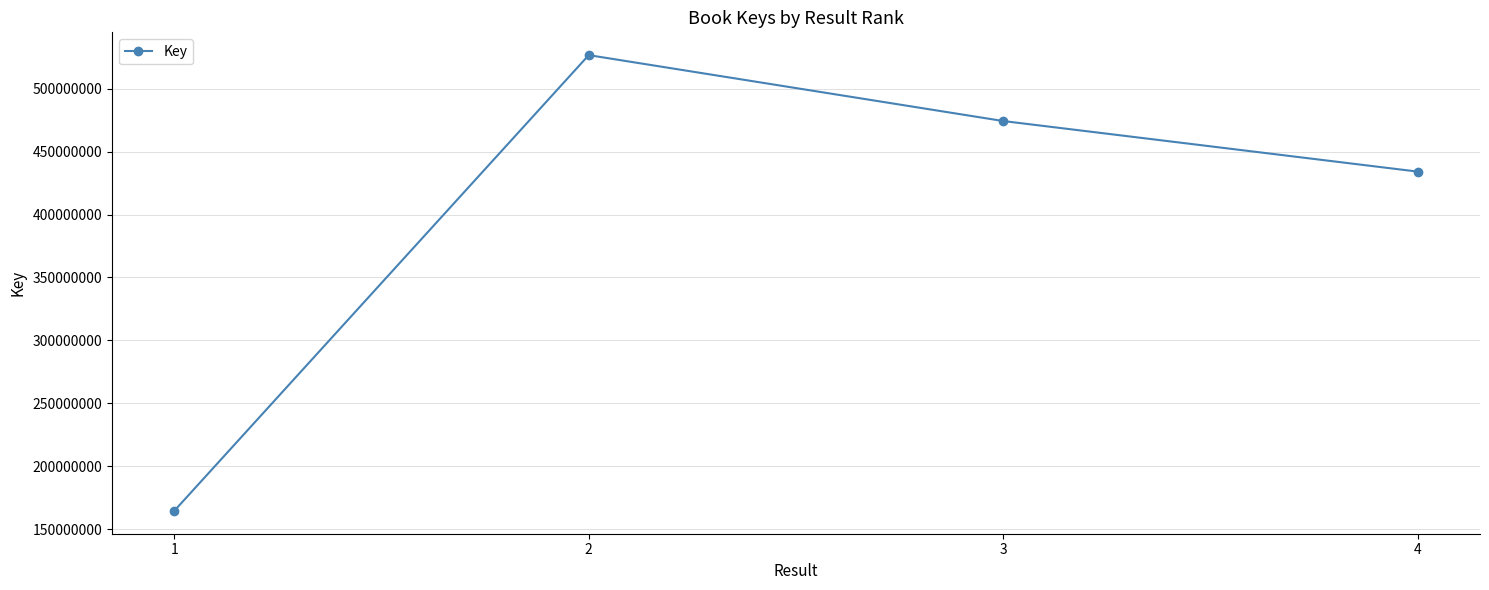

What is the average value?

399939349